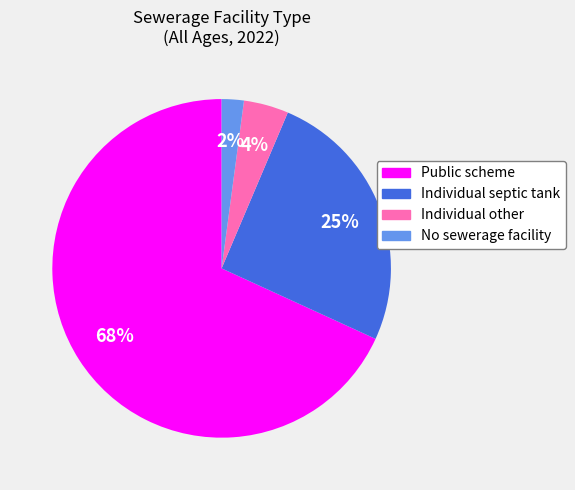

What percentage is the No sewerage facility slice, to the nearest percent?

2%